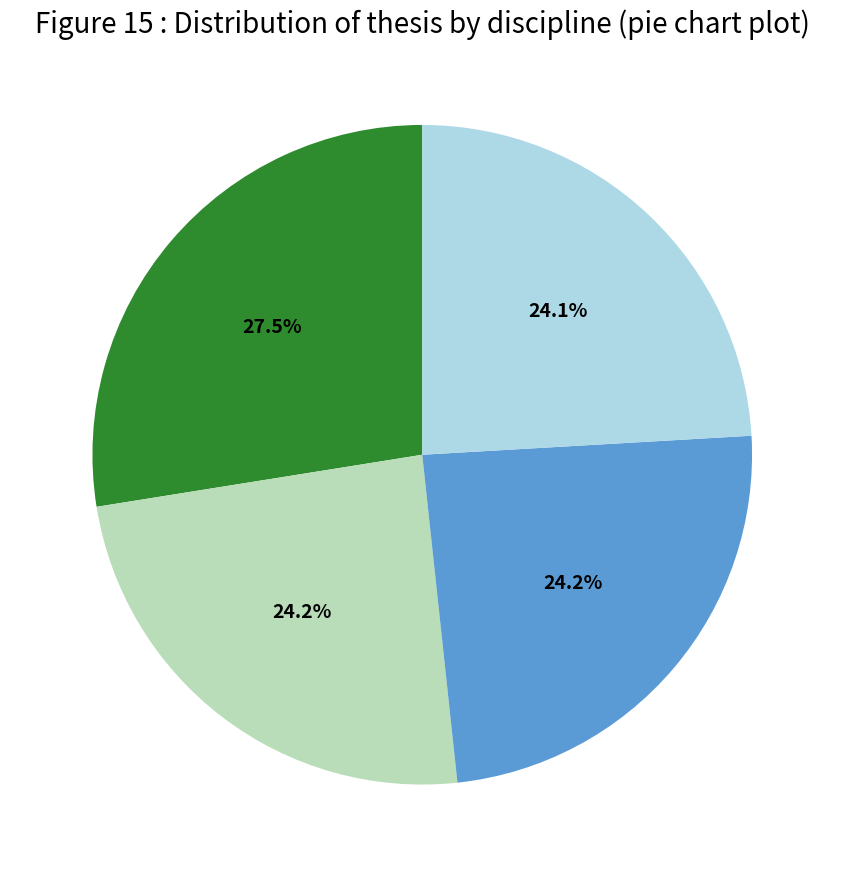

Is there a majority slice in this chart?

No